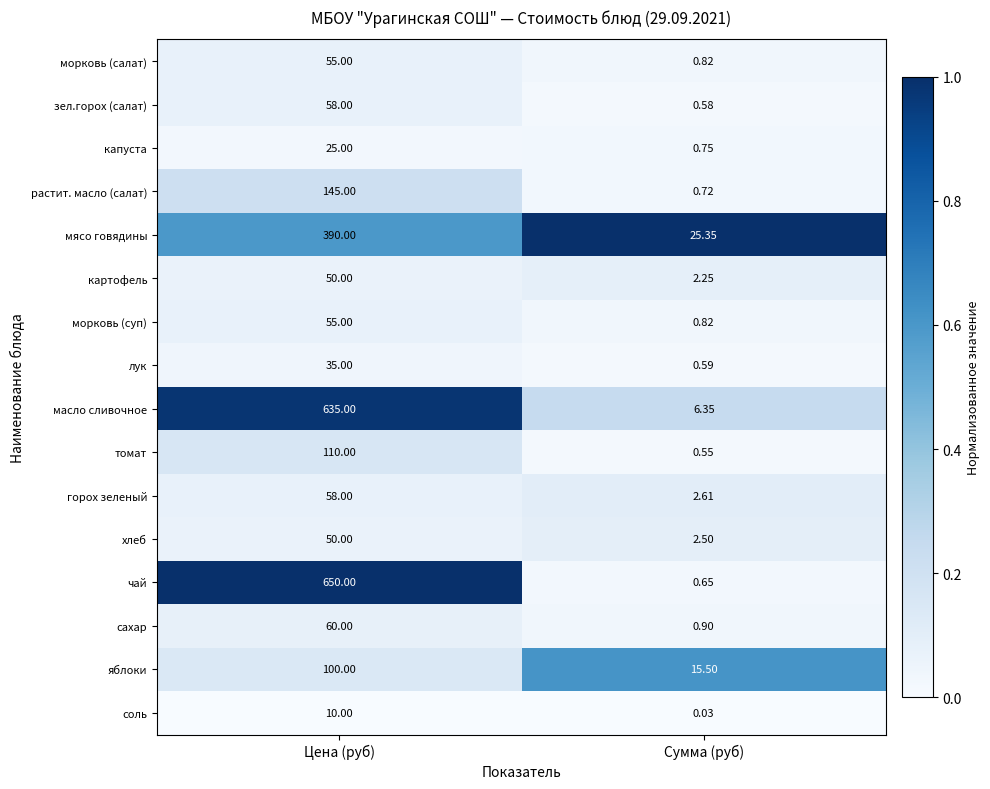

At which label is зел.горох (салат) closest to 29?

Сумма (руб)